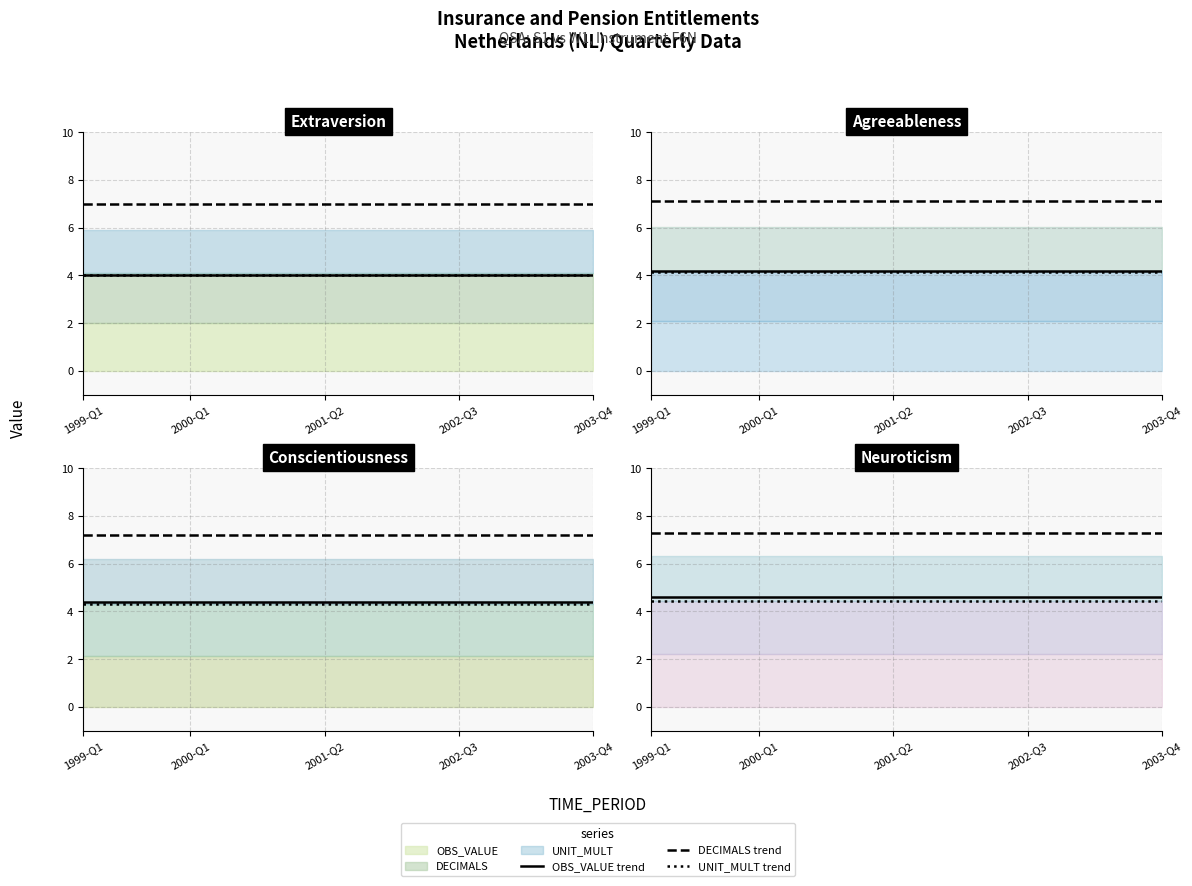

What is the greatest value displayed?

7.3